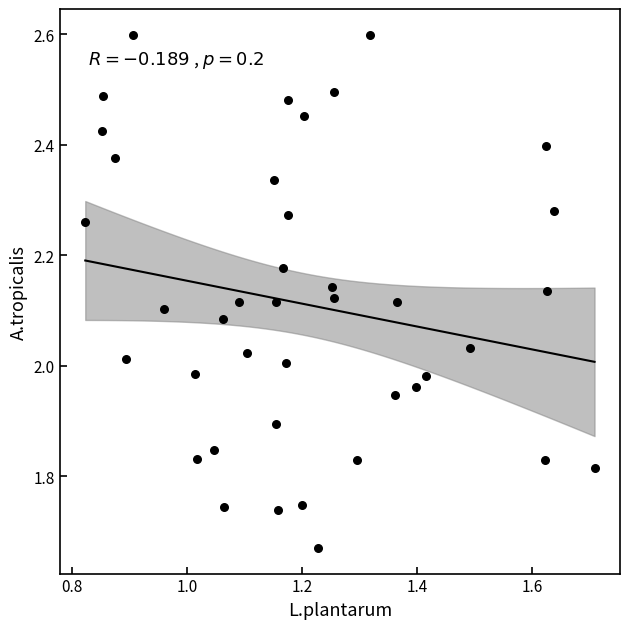

What is the range of Y values (max minus min)?

0.9